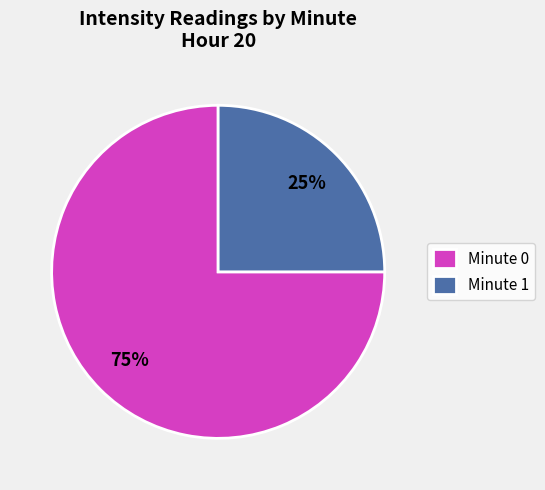

What percentage is the Minute 1 slice, to the nearest percent?

25%